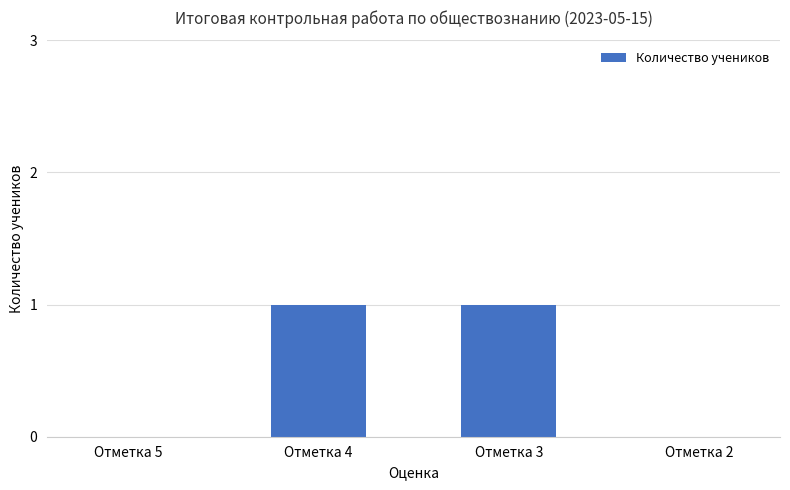

Is it true that the value at Отметка 2 is 0?

True